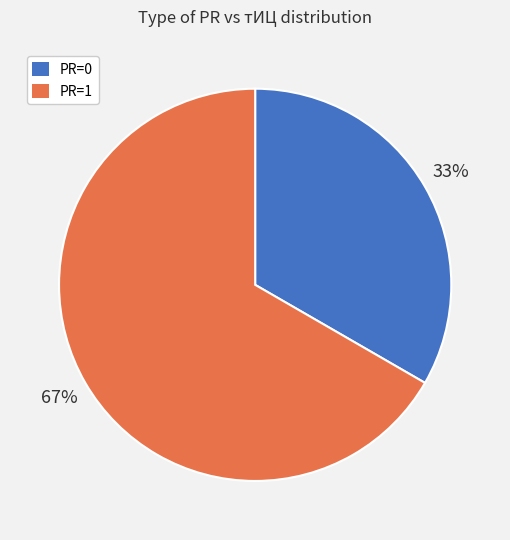

To the nearest percent, what is the average slice percentage?

50%